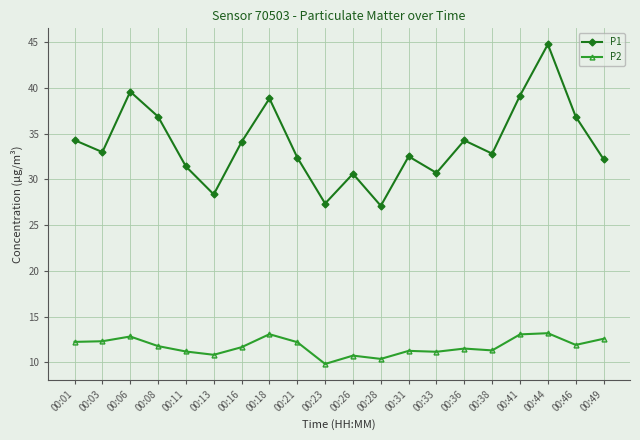

What is the smallest value displayed?

9.8